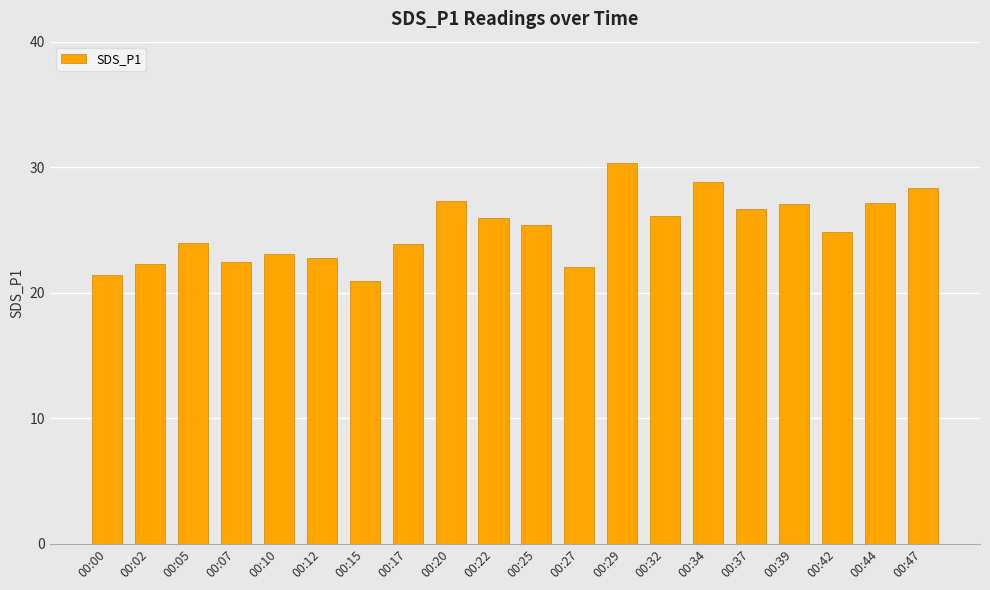

Which category has the lowest value across all series?

00:15